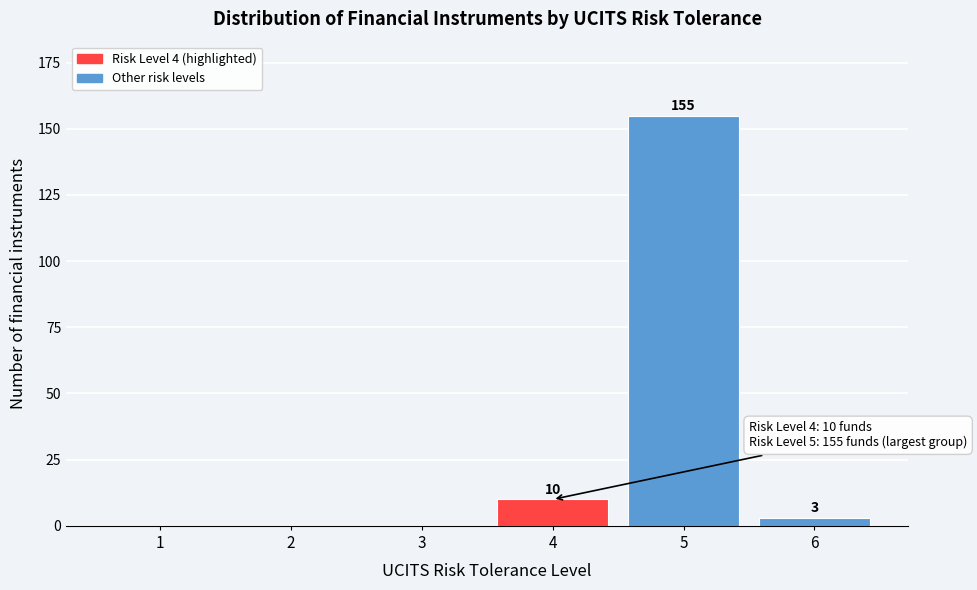

Reading left to right, what are all the values shown in this chart?

1=0	2=0	3=0	4=10	5=155	6=3